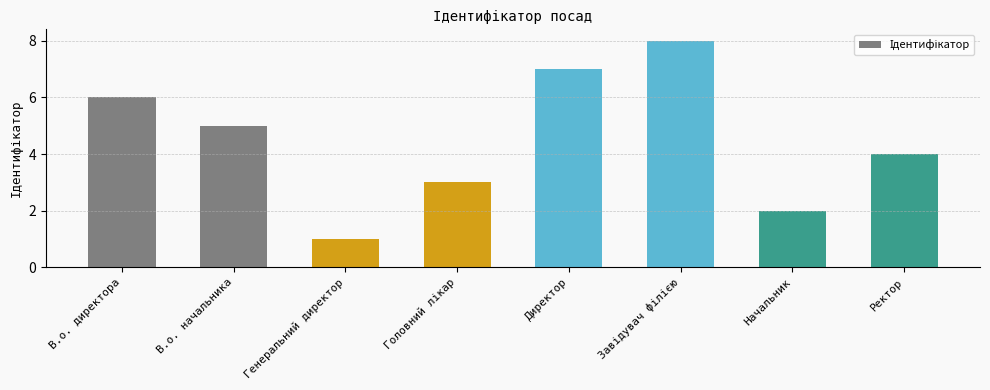

The value at Начальник is 1. True or false?

False